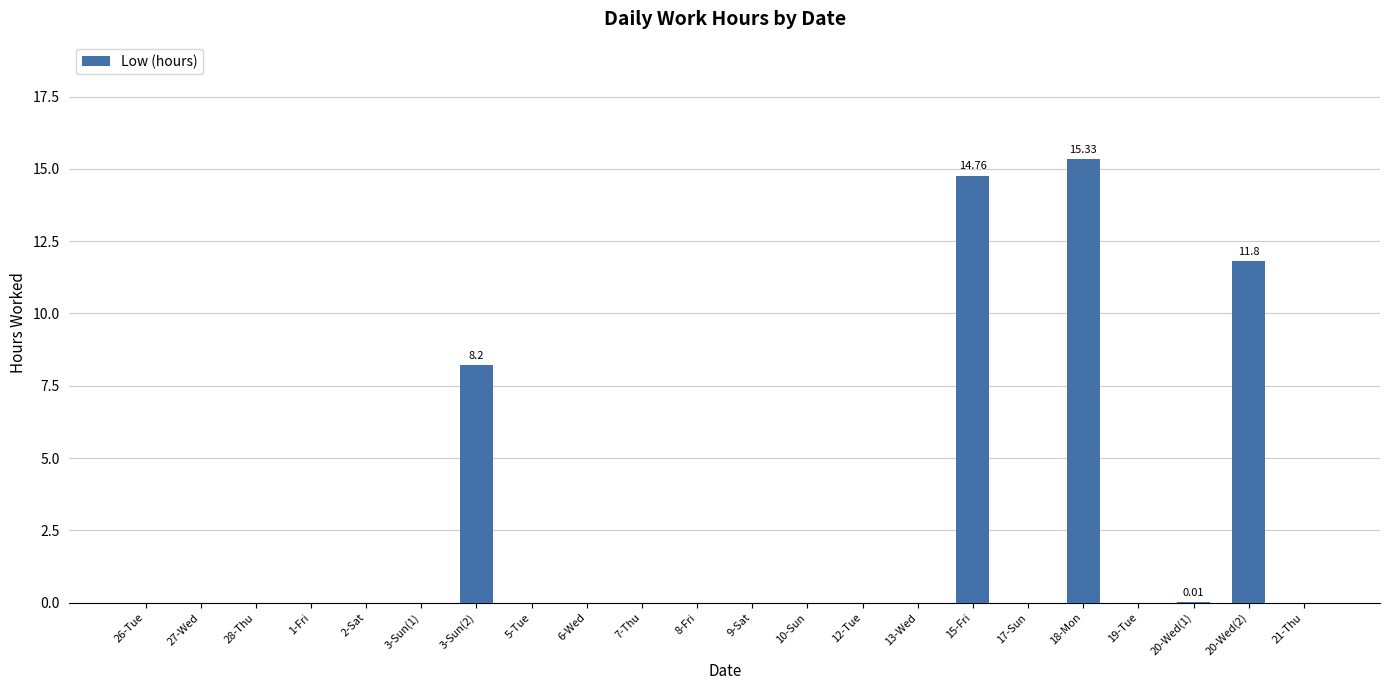

True or false: the data shows 22.5 at 15-Fri.

False